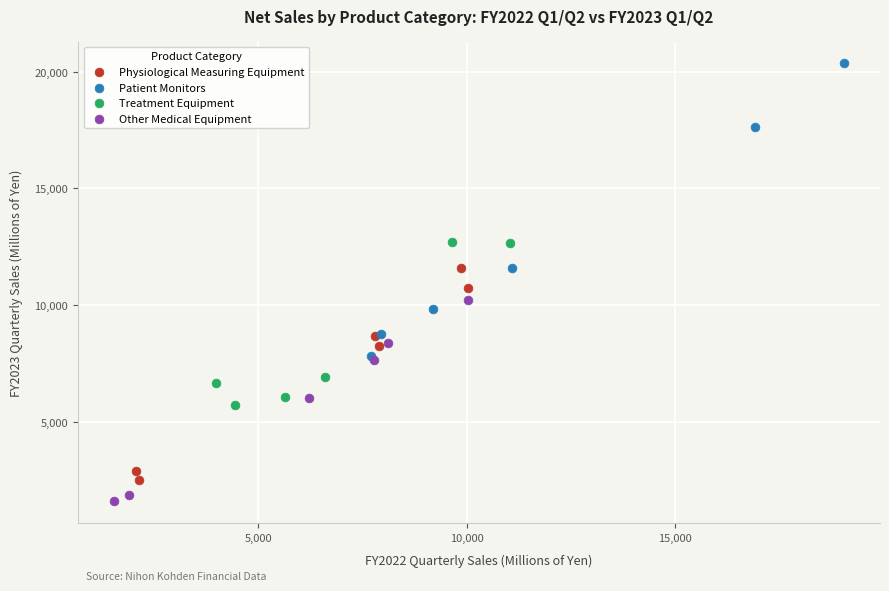

Which series contains the lowest Y value?

Other Medical Equipment